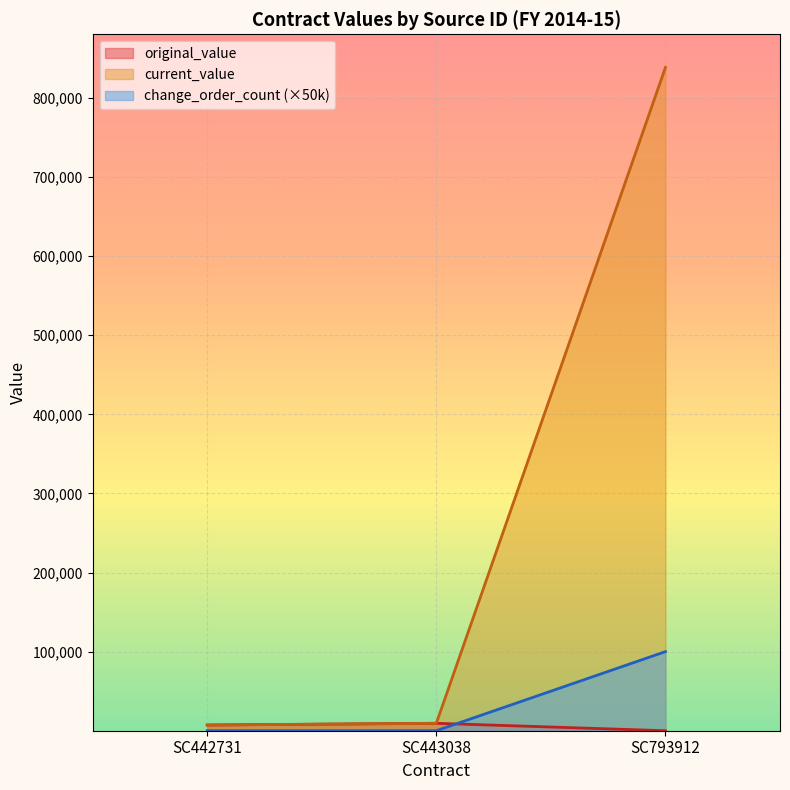

Does the chart display data point markers on the line(s)?

No